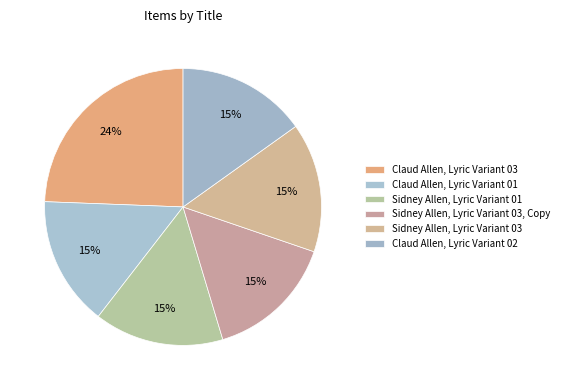

The Sidney Allen, Lyric Variant 03, Copy slice represents 15% of the pie. True or false?

True